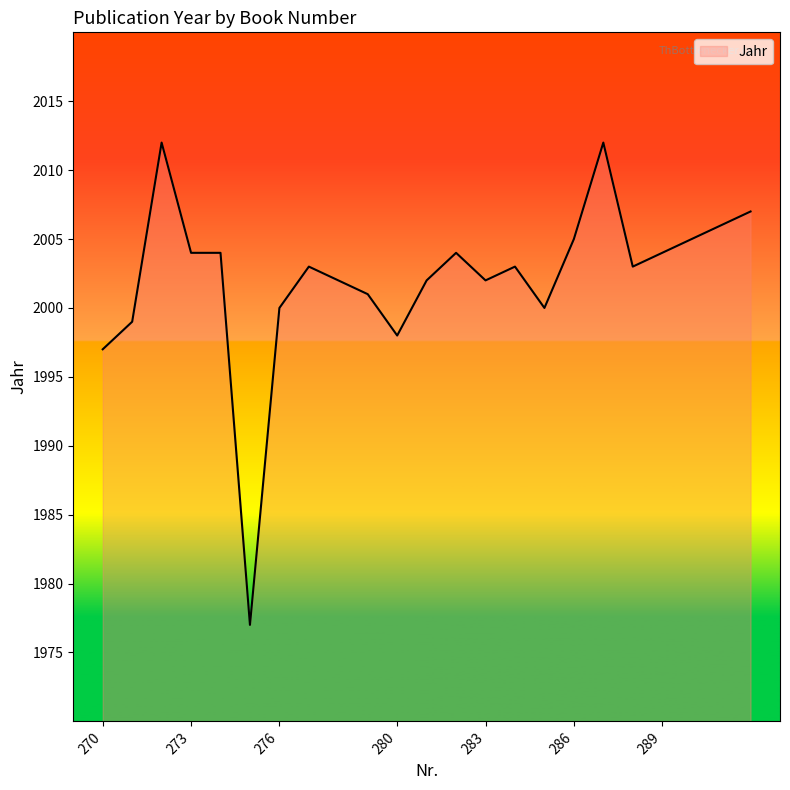

What is the difference between the maximum and minimum values?

35